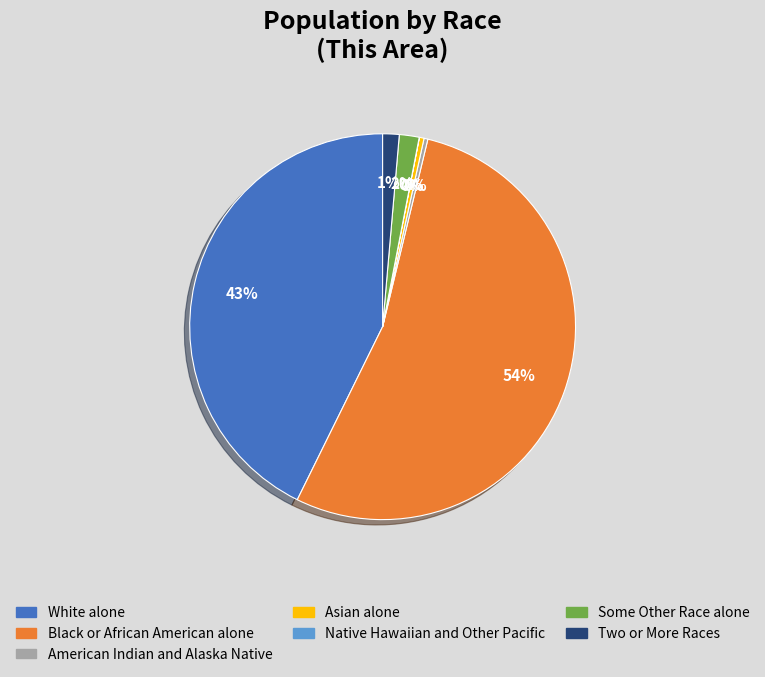

To the nearest percent, what percentage of the pie is White alone?

43%